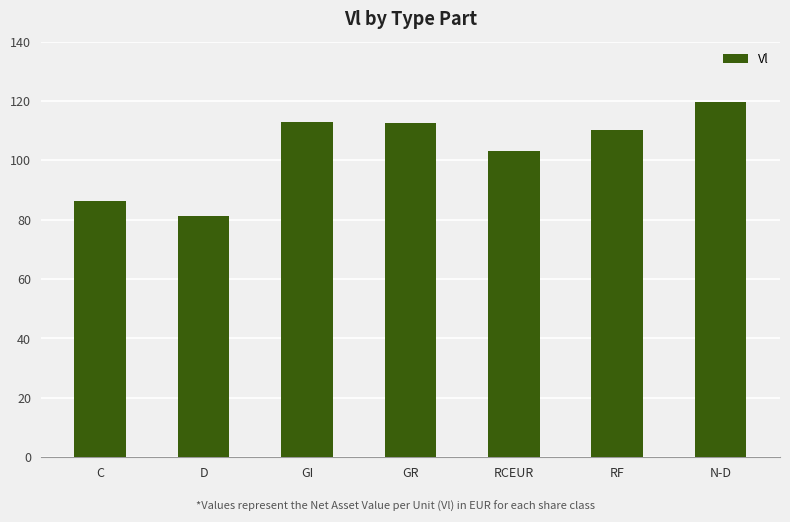

What is the maximum value shown in the chart?

119.5